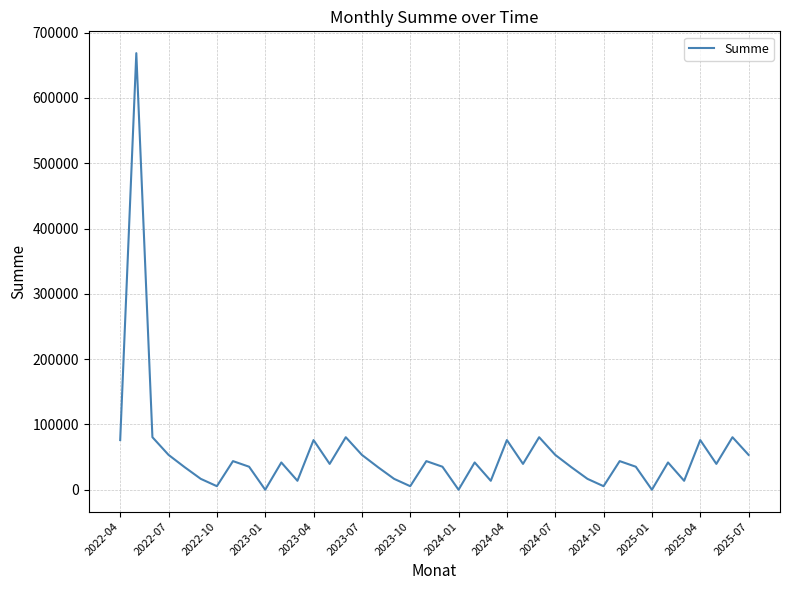

What is the ratio of the value at 2024-07 to the value at 2025-07?

1.0